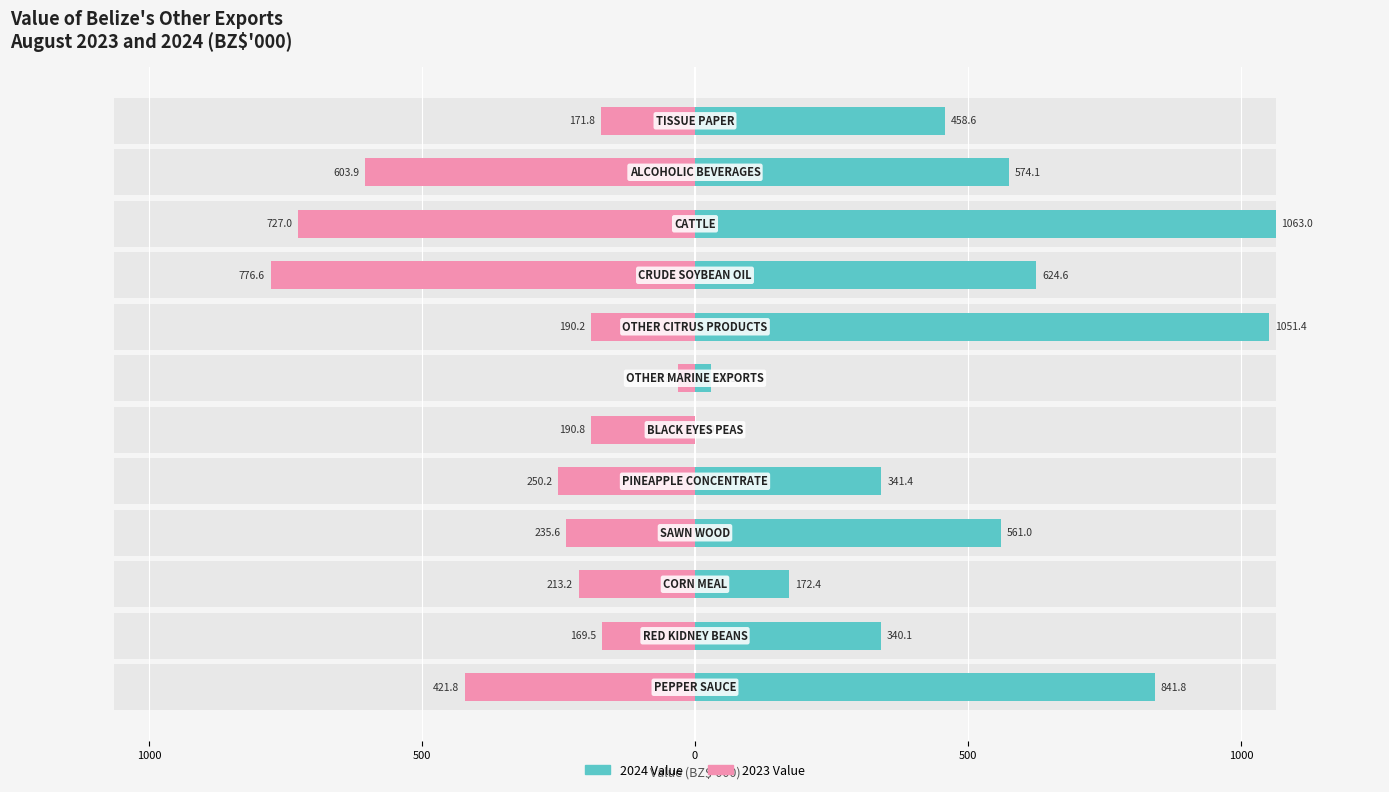

What is the sum of all 2023 Value values?

-3981.9